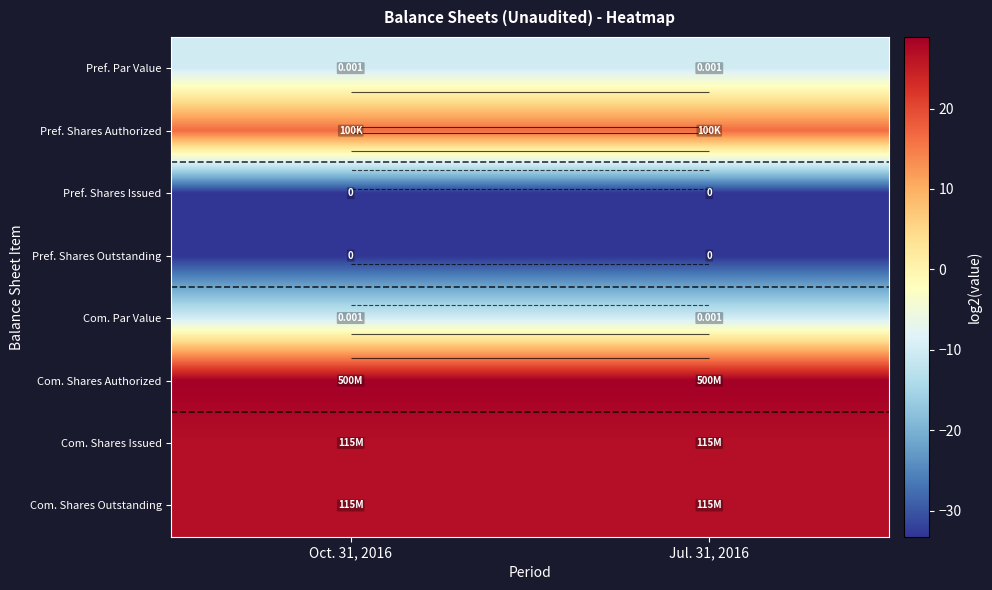

Read the Pref. Par Value value at Jul. 31, 2016.

-10.0